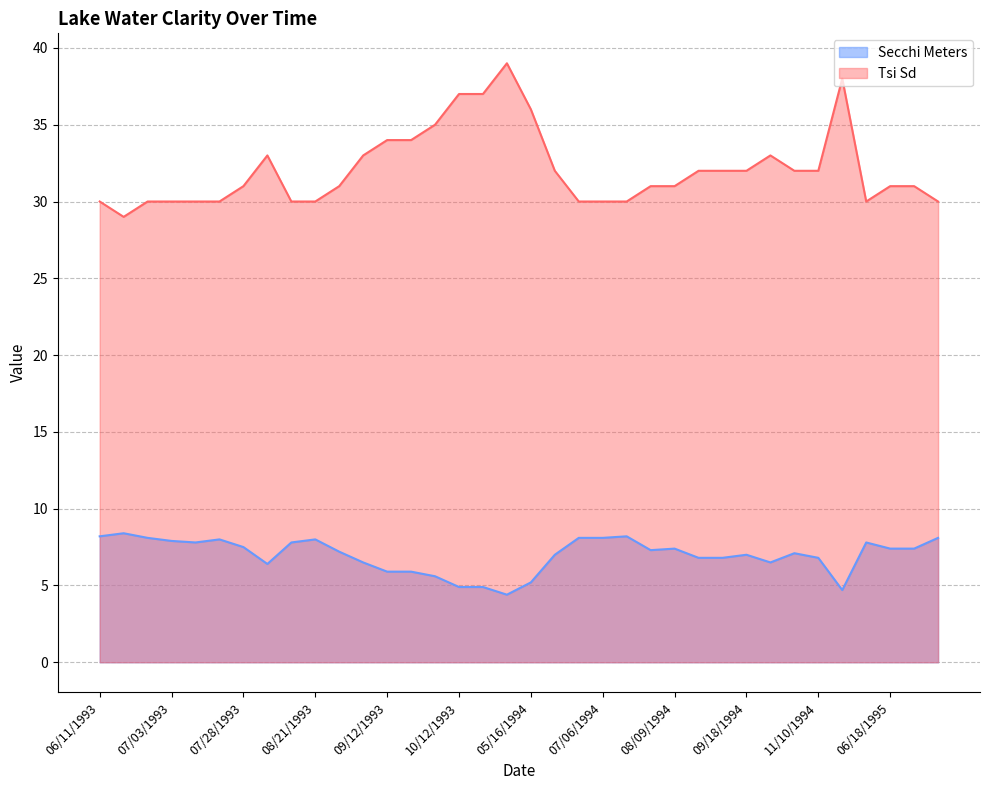

What is the average value of the Secchi Meters series?

7.0